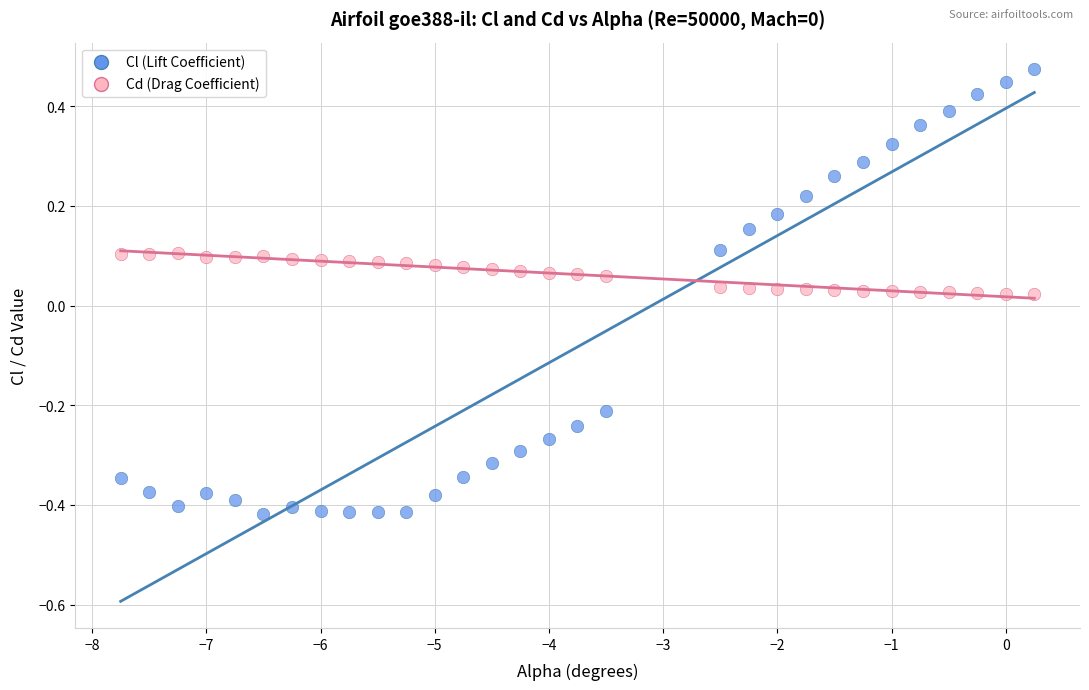

Across all data points, what is the range of X values (max minus min)?

8.0